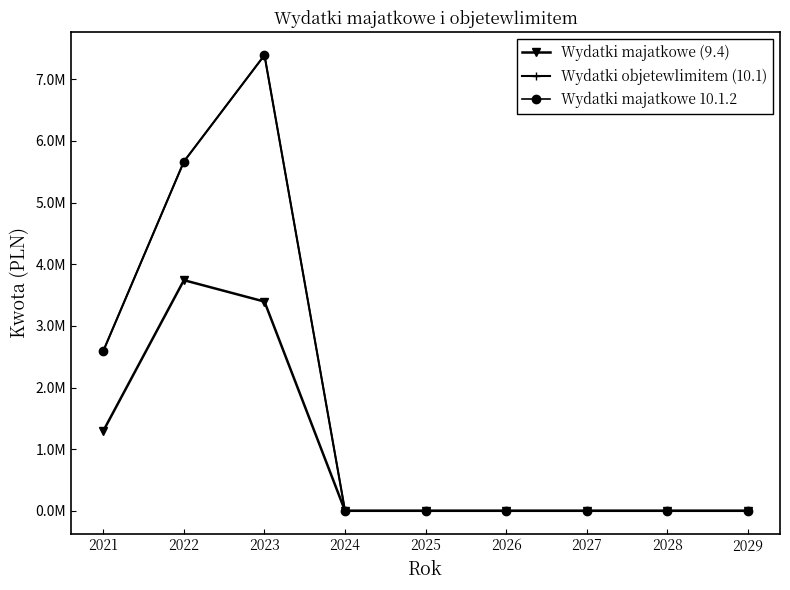

Between 2021 and 2026, which series saw the biggest shift?

Wydatki objetewlimitem (10.1)